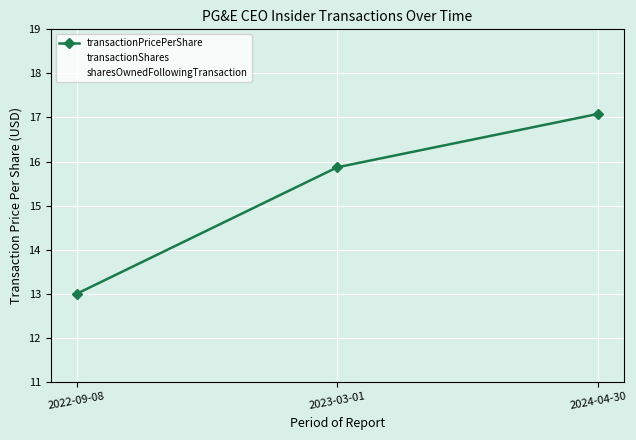

What is the value of the sharesOwnedFollowingTransaction point at the 3rd from the left?

1515777.0